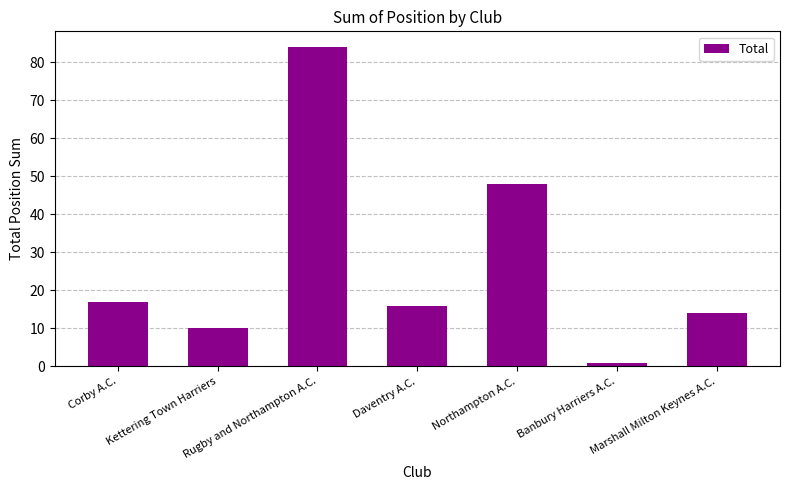

The value at Northampton A.C. is 31. True or false?

False